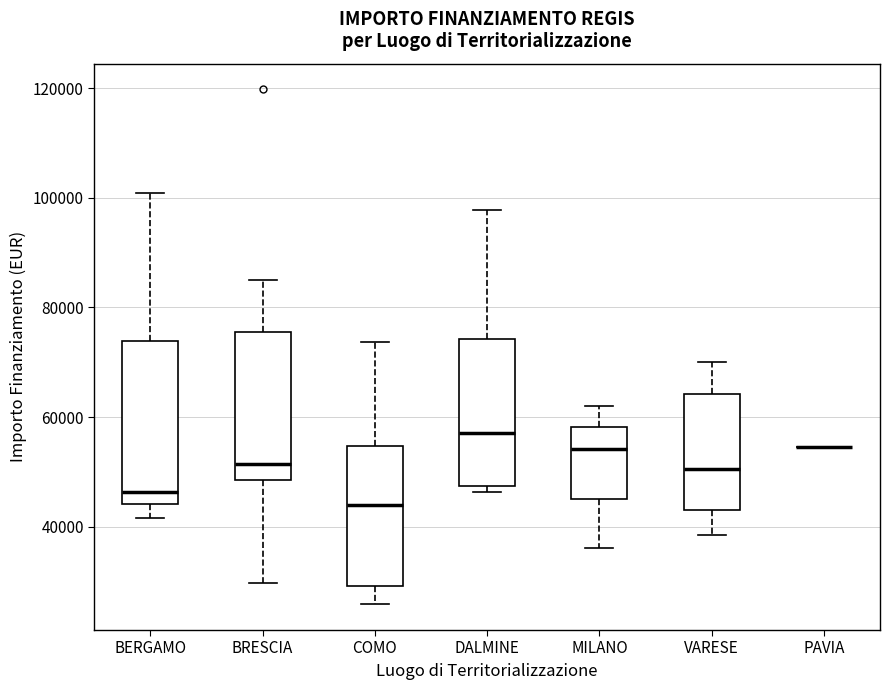

Where does the lower whisker of the box for BRESCIA end on the y-axis? The values are not printed on the chart, so give them approximately, as read against the axis.

30000